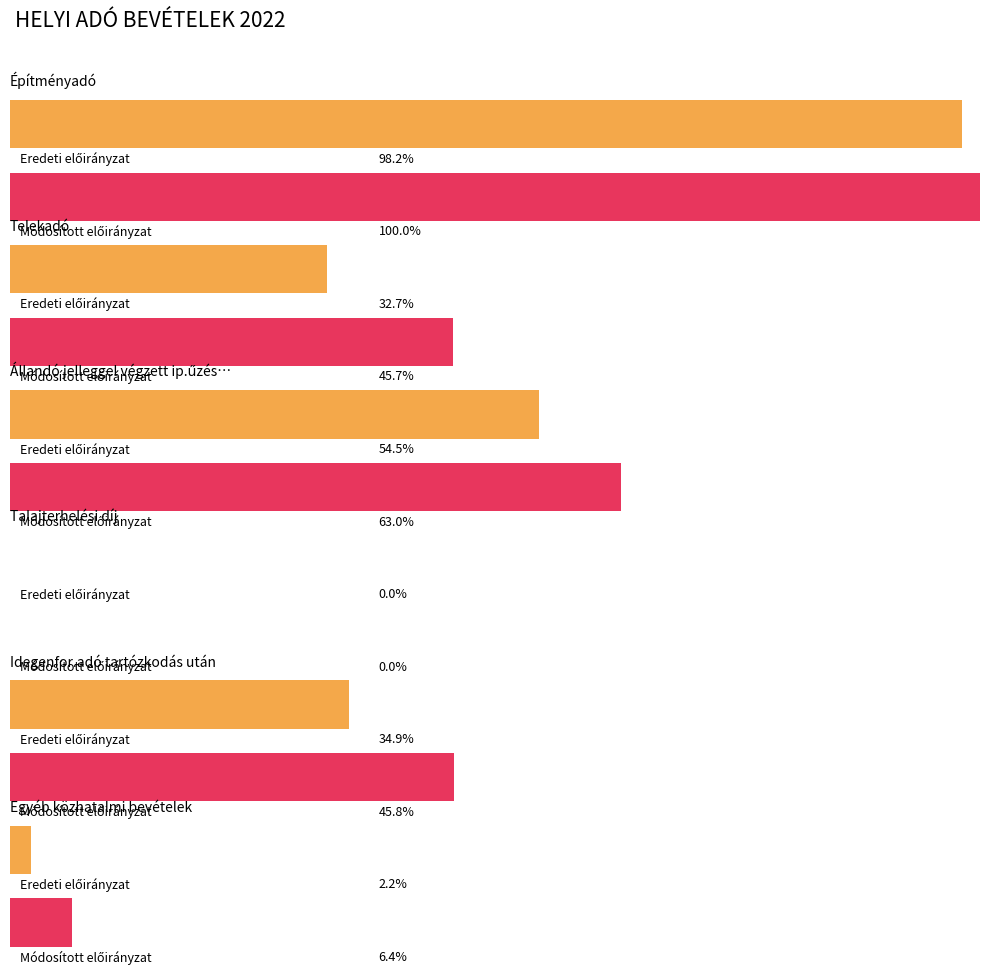

How many values in the Módosított előirányzat series are below 41942320?

3